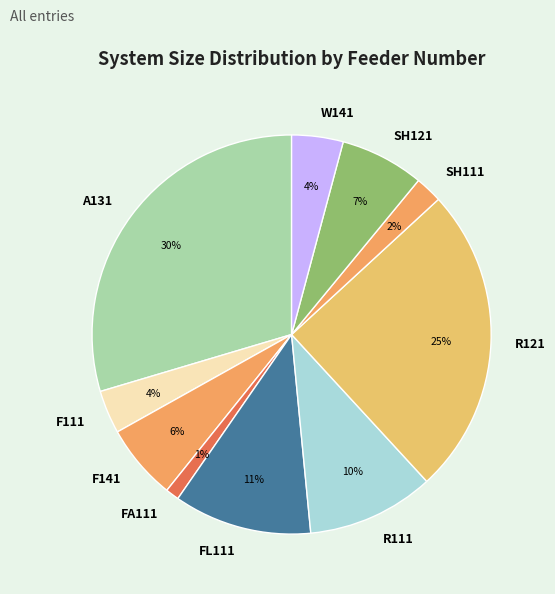

True or false: F141 accounts for 1% of the total.

False